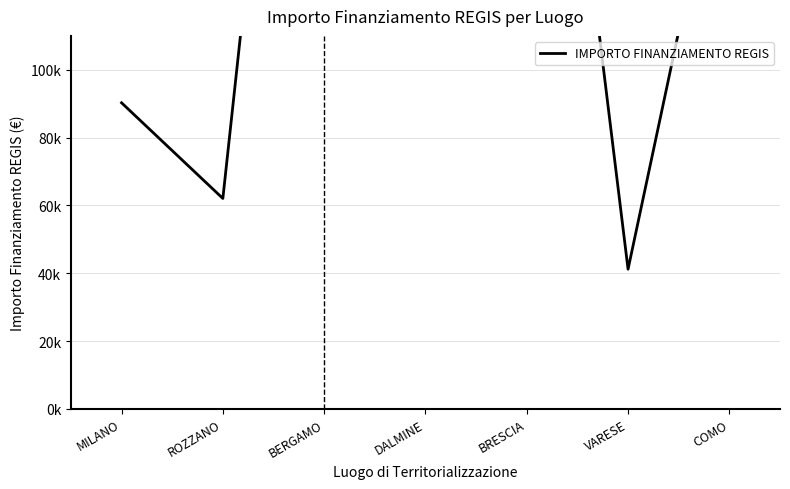

Which label corresponds to the smallest value in the chart?

VARESE